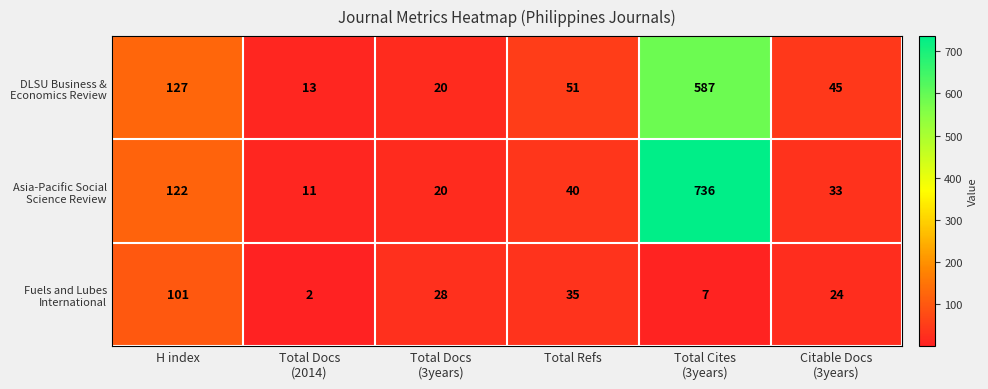

What is the smallest value displayed?

2